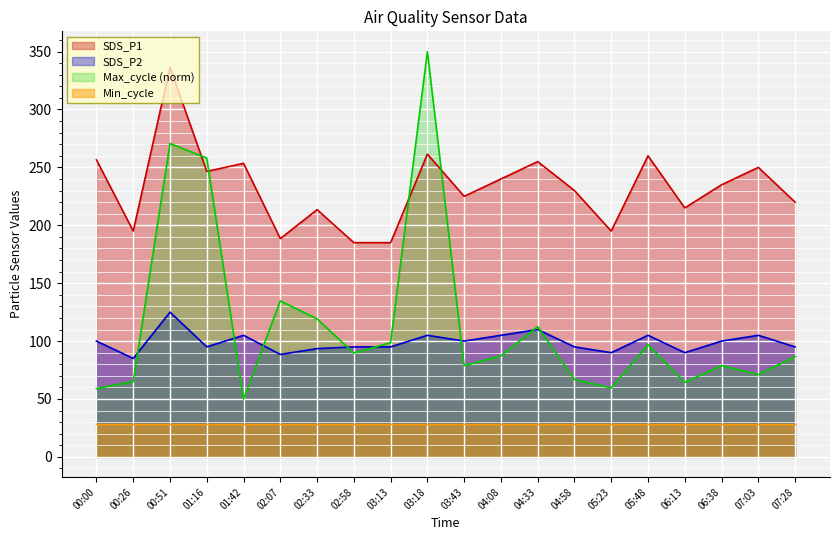

Which category has the lowest value across all series?

01:42